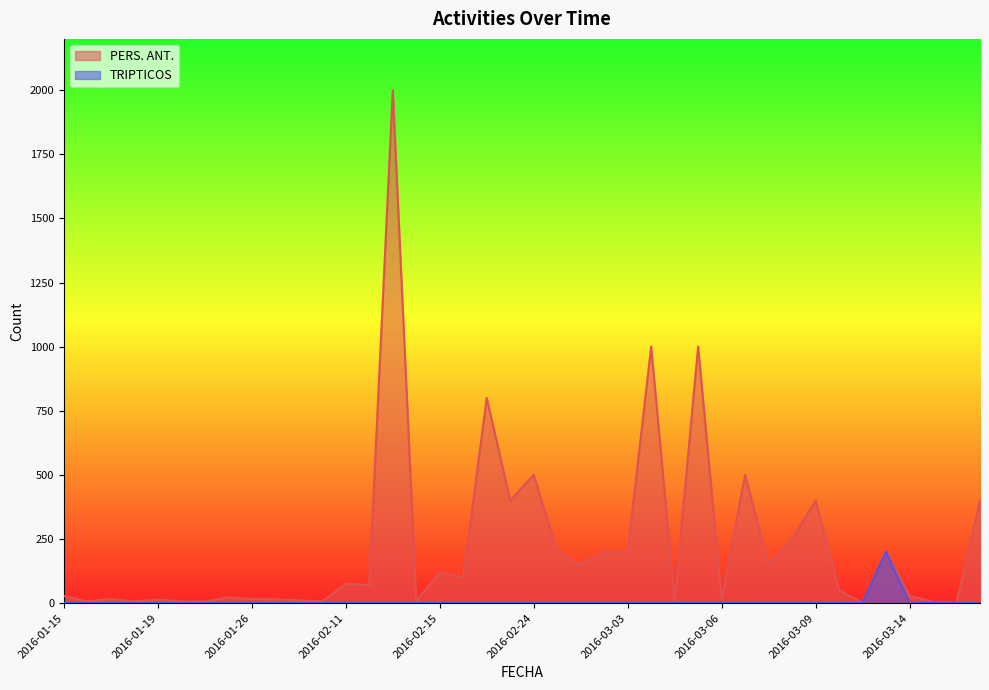

In TRIPTICOS, how many points are higher than both neighbors (excluding endpoints)?

2